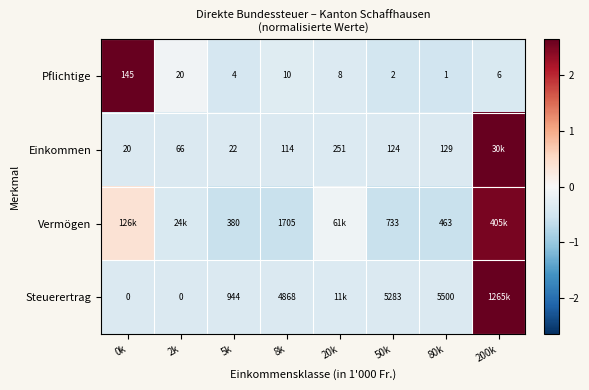

At 50k, list the series in order from largest to smallest.

Steuerertrag, Vermögen, Einkommen, Pflichtige